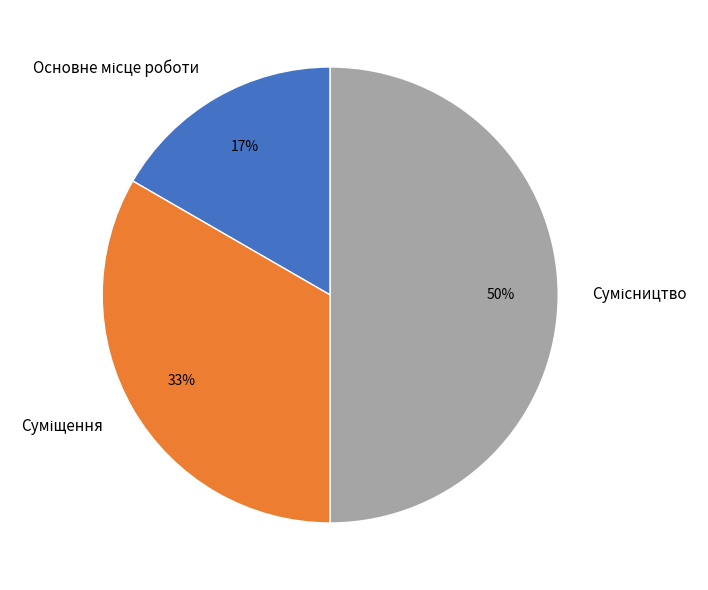

To the nearest percent, what is the difference between the largest and smallest slice percentages?

33%